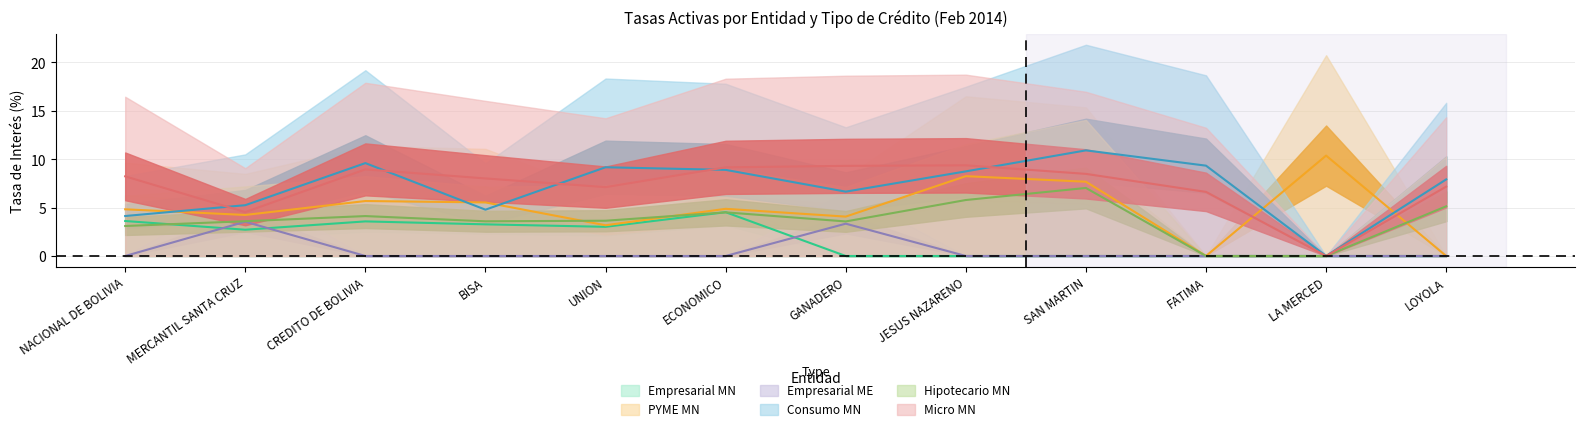

List the series in order of their peak value, lowest first.

Empresarial ME, Empresarial MN, Hipotecario MN, Micro MN, PYME MN, Consumo MN